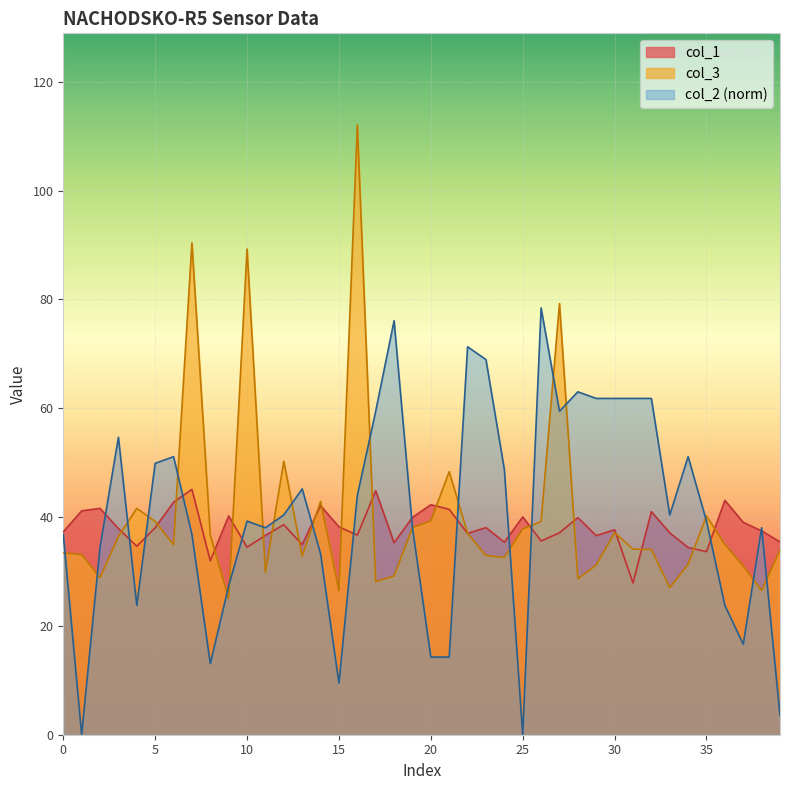

What is the sum of all col_2 values?

1629.2